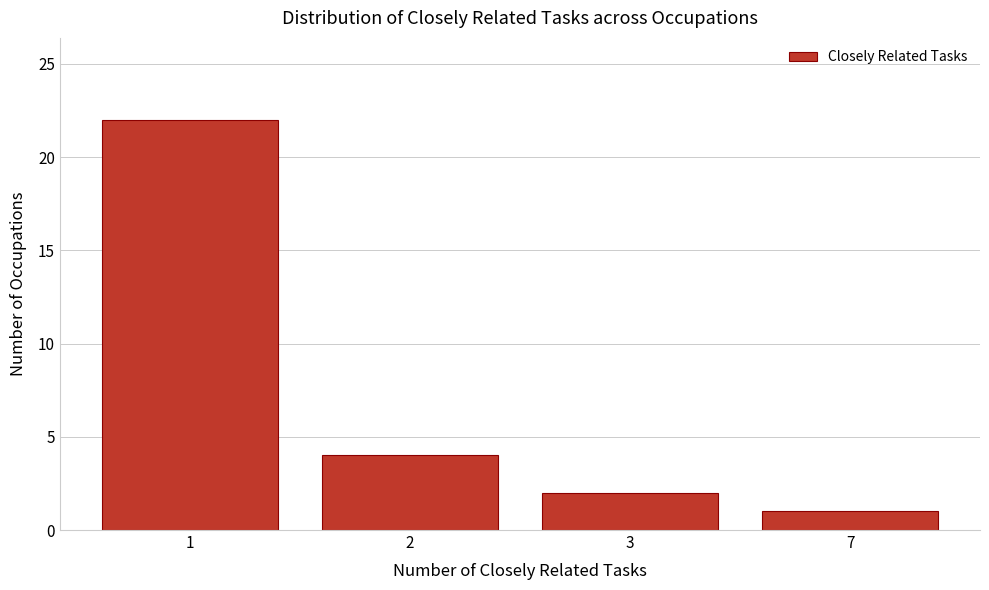

Reading left to right, transcribe all the data shown in this chart.

22	4	2	1